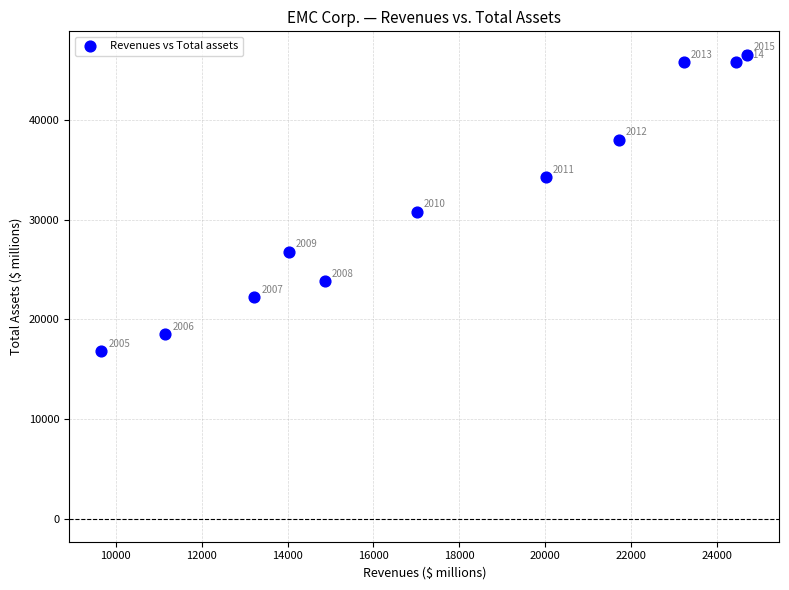

What is the average Y value?

31804